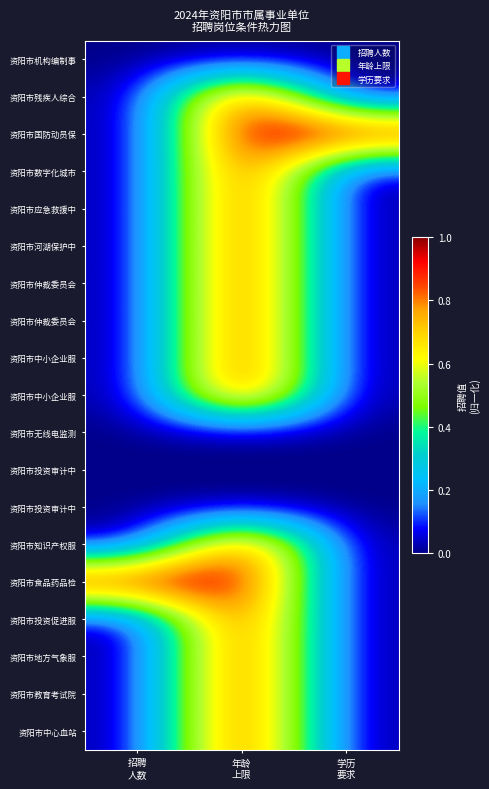

At how many categories does at least one series exceed 0?

3